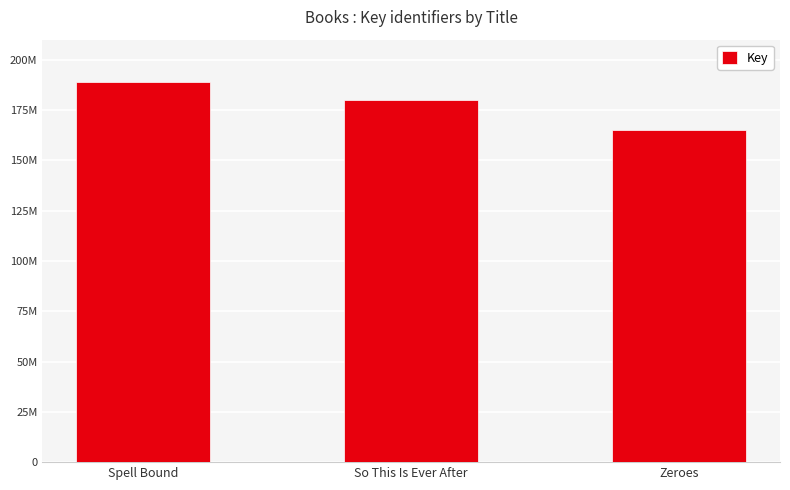

How many values are between 165098651 and 188771493?

3